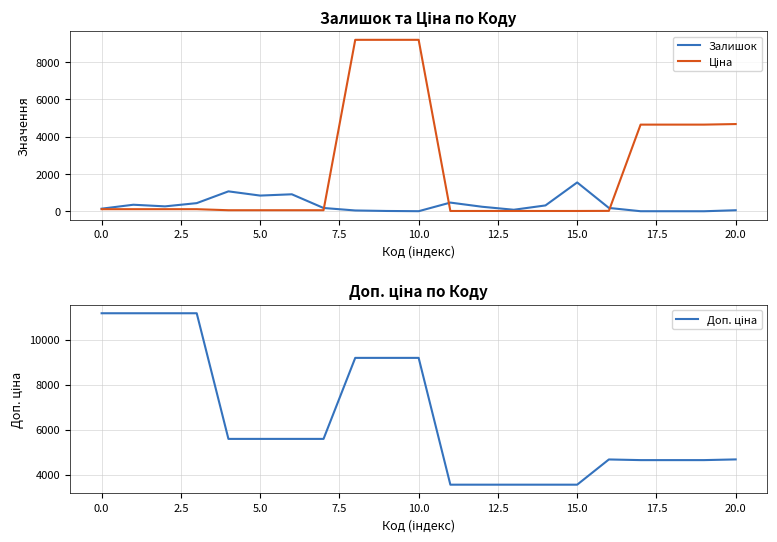

What is the total value across all series at 16?

4870.8